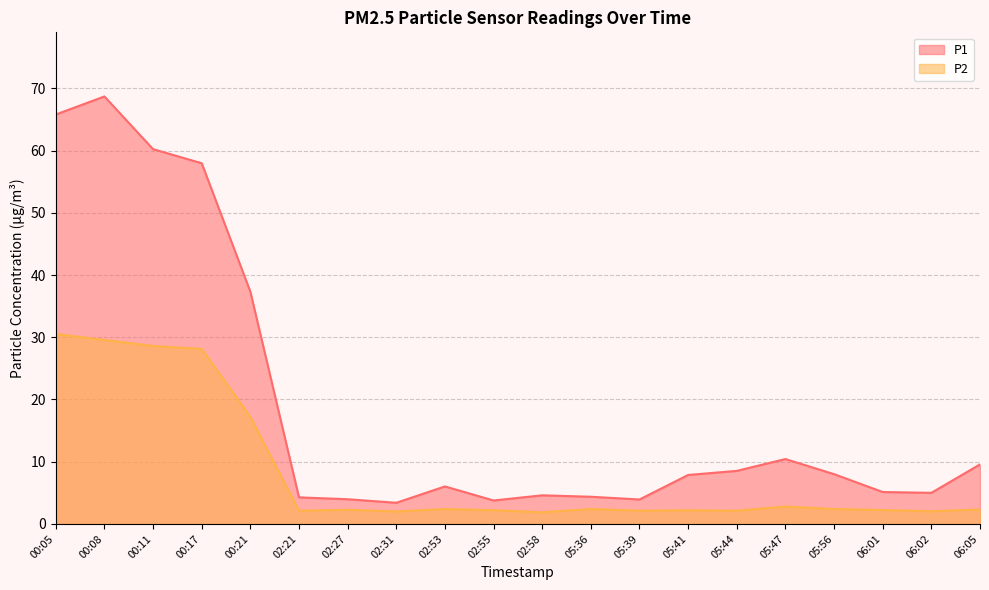

True or false: P1 has a value of 3.4 at 02:31.

True